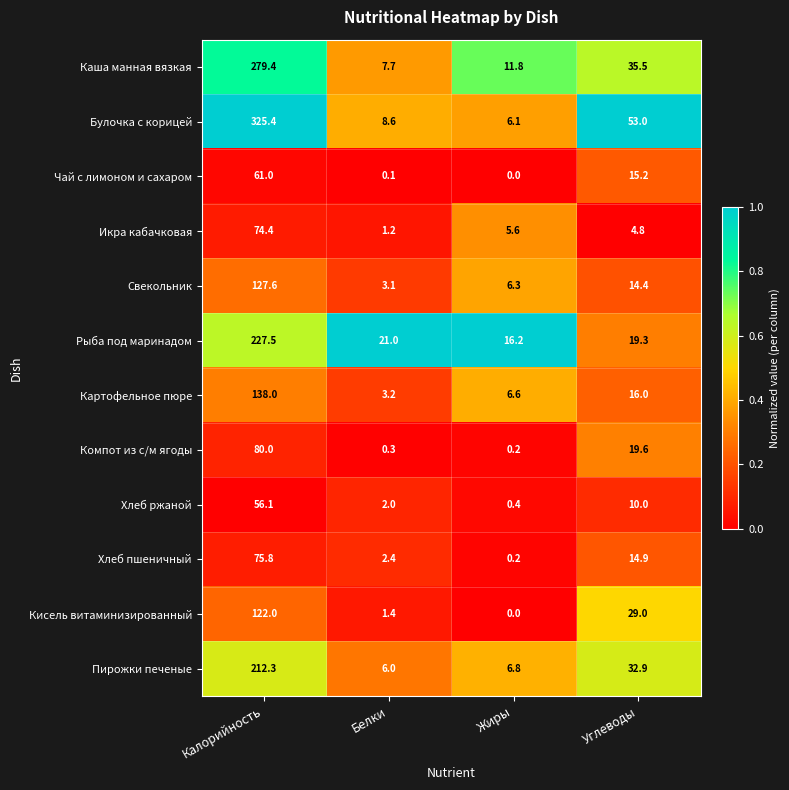

At which category is the sum across all series the highest?

Калорийность